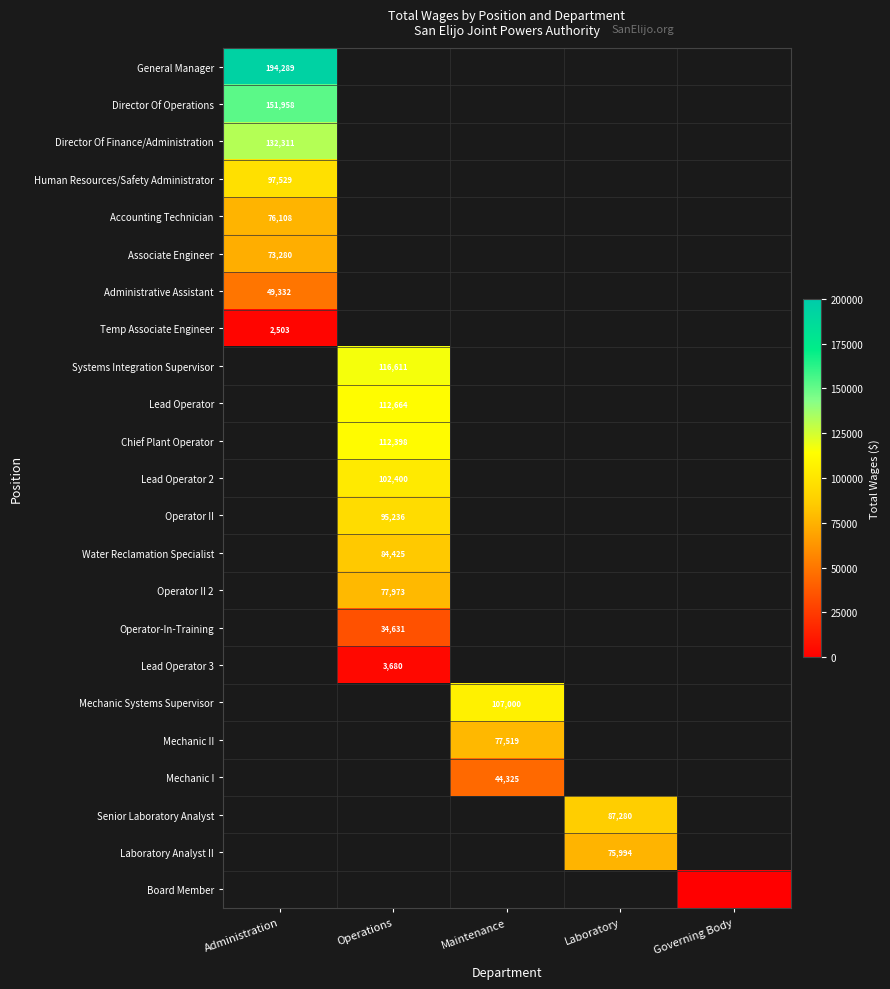

Count the number of data series in this chart.

23